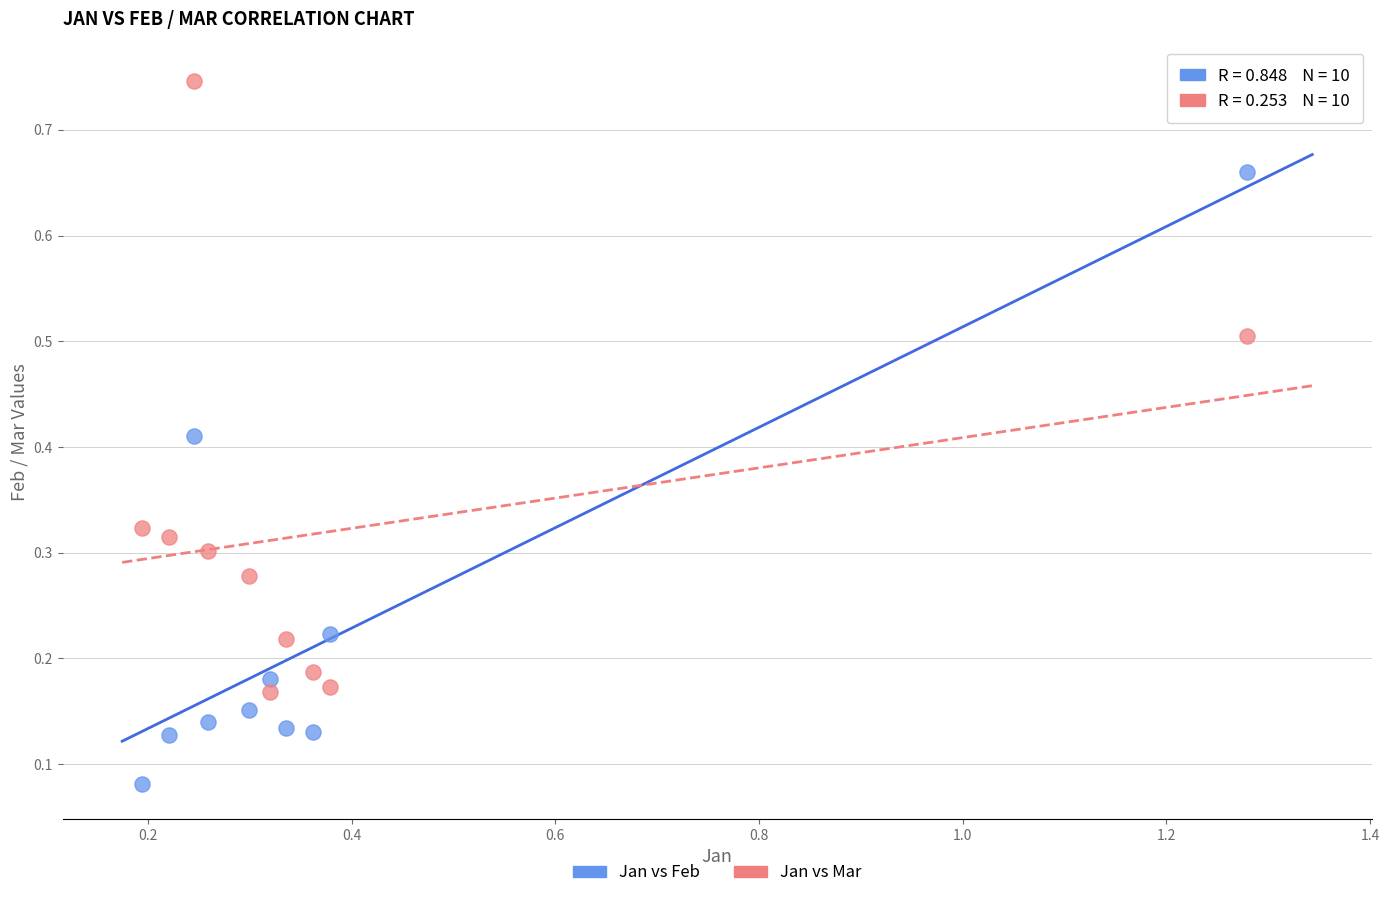

What is the X range (max minus min) for the scatter plot?

1.1